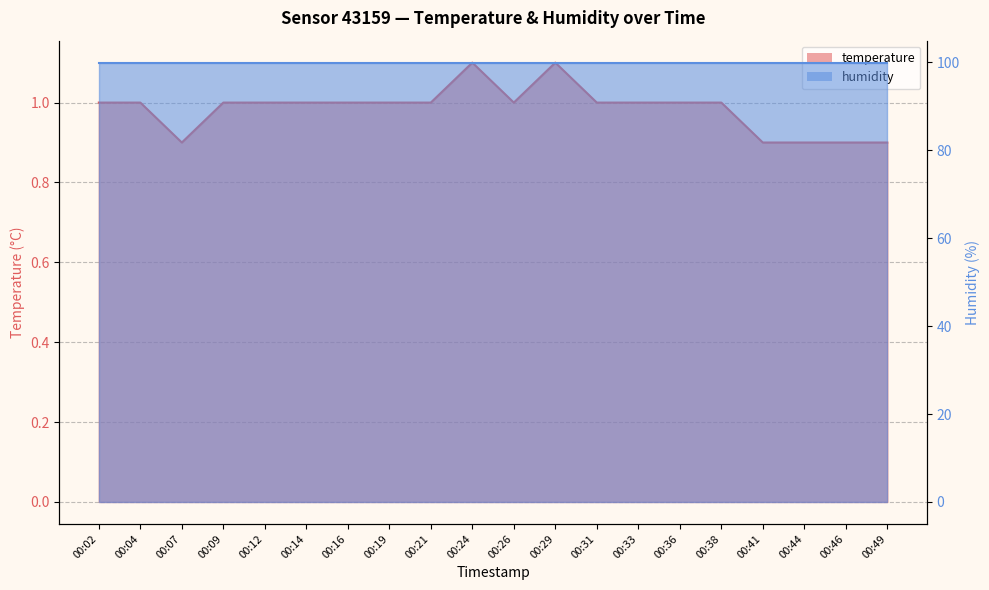

What is the smallest value displayed?

0.9